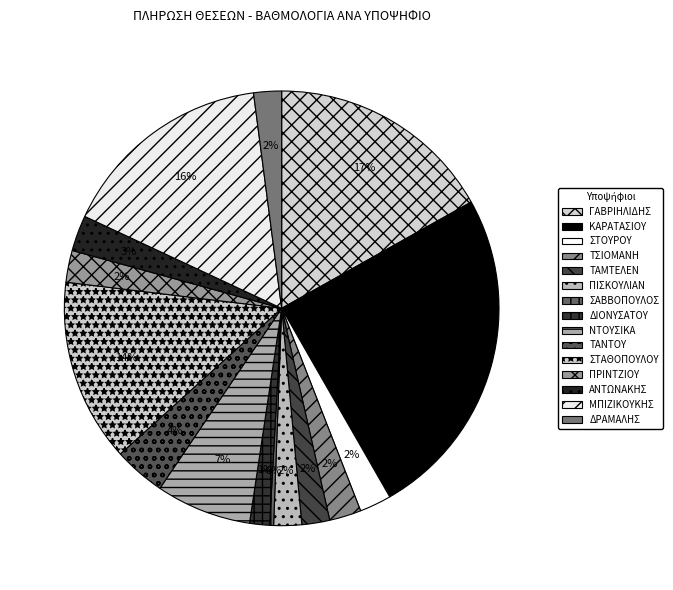

To the nearest percent, what is the difference between the ΤΑΜΤΕΛΕΝ and ΣΤΑΘΟΠΟΥΛΟΥ slice percentages?

12%